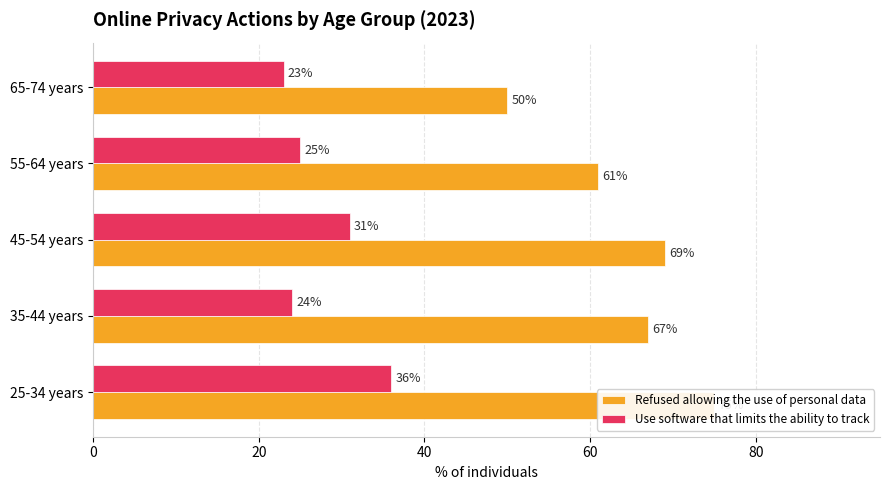

The Use software that limits the ability to track series shows 9 at 65-74 years. True or false?

False